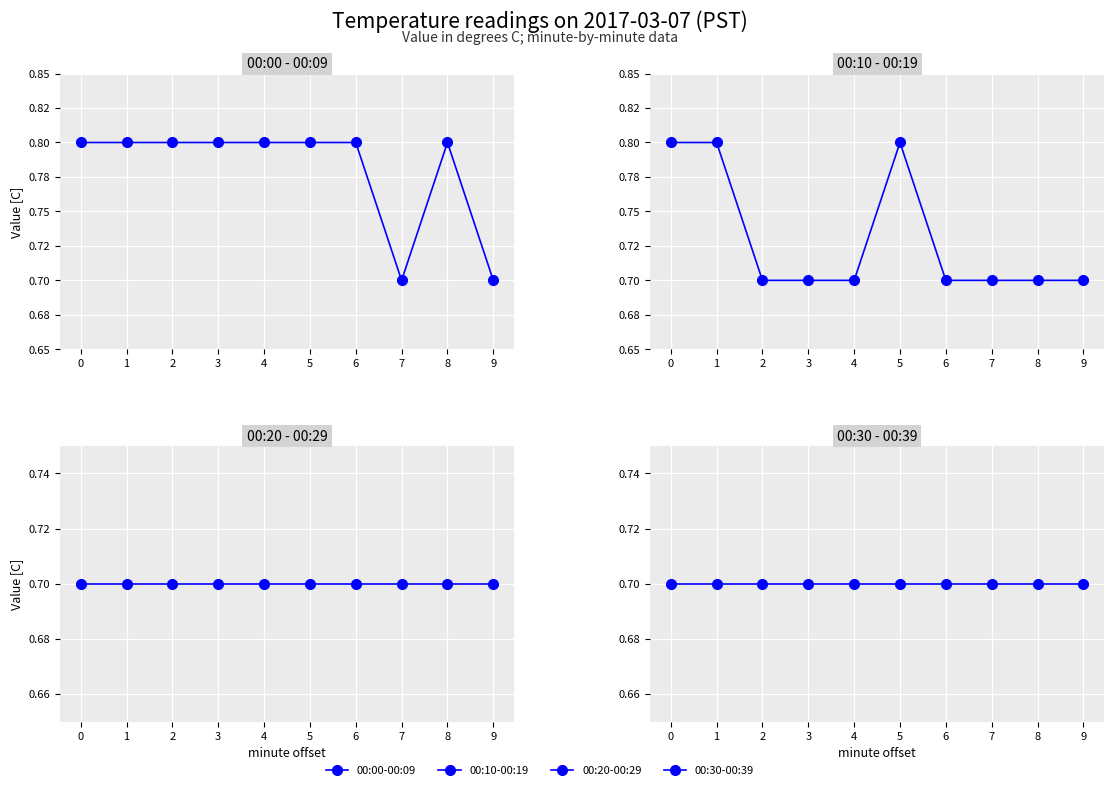

Reading left to right, list all the values displayed in this chart.

00:00-00:09: 0.8	0.8	0.8	0.8	0.8	0.8	0.8	0.7	0.8	0.7
00:10-00:19: 0.8	0.8	0.7	0.7	0.7	0.8	0.7	0.7	0.7	0.7
00:20-00:29: 0.7	0.7	0.7	0.7	0.7	0.7	0.7	0.7	0.7	0.7
00:30-00:39: 0.7	0.7	0.7	0.7	0.7	0.7	0.7	0.7	0.7	0.7